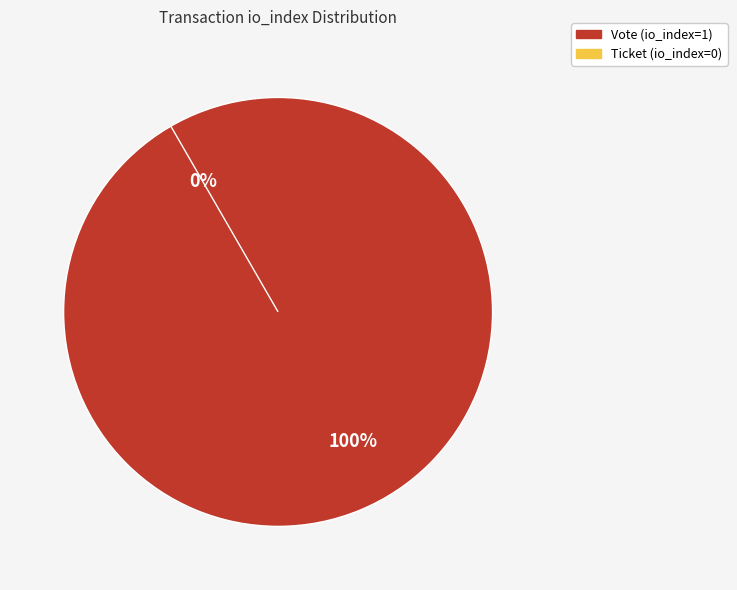

Which has a higher value, Vote or Ticket?

Vote